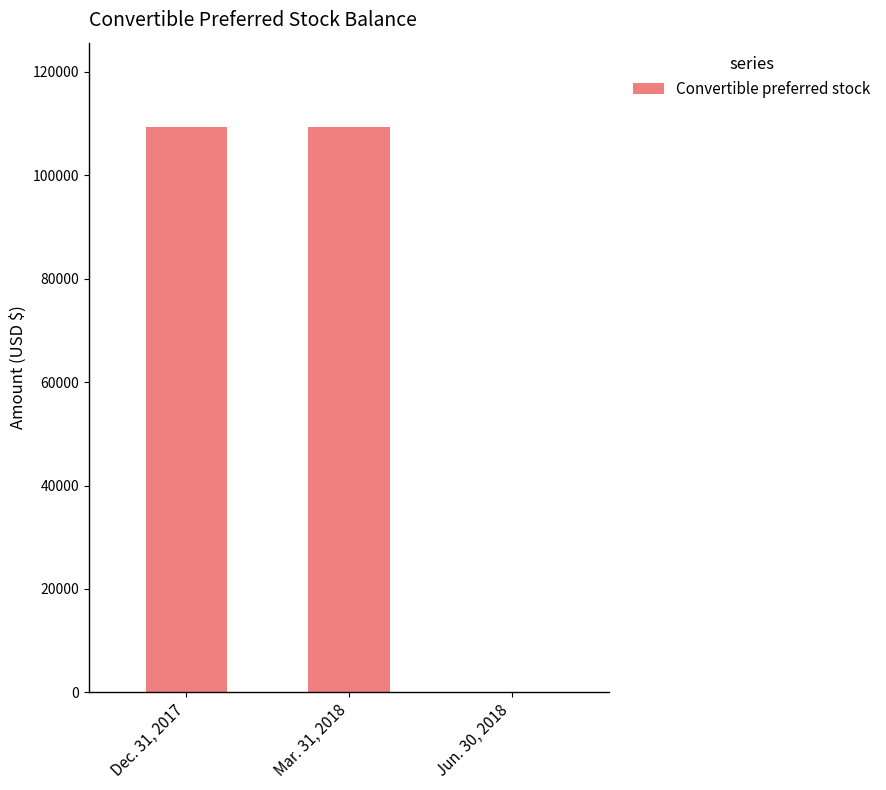

What is the sum of all values?

218464